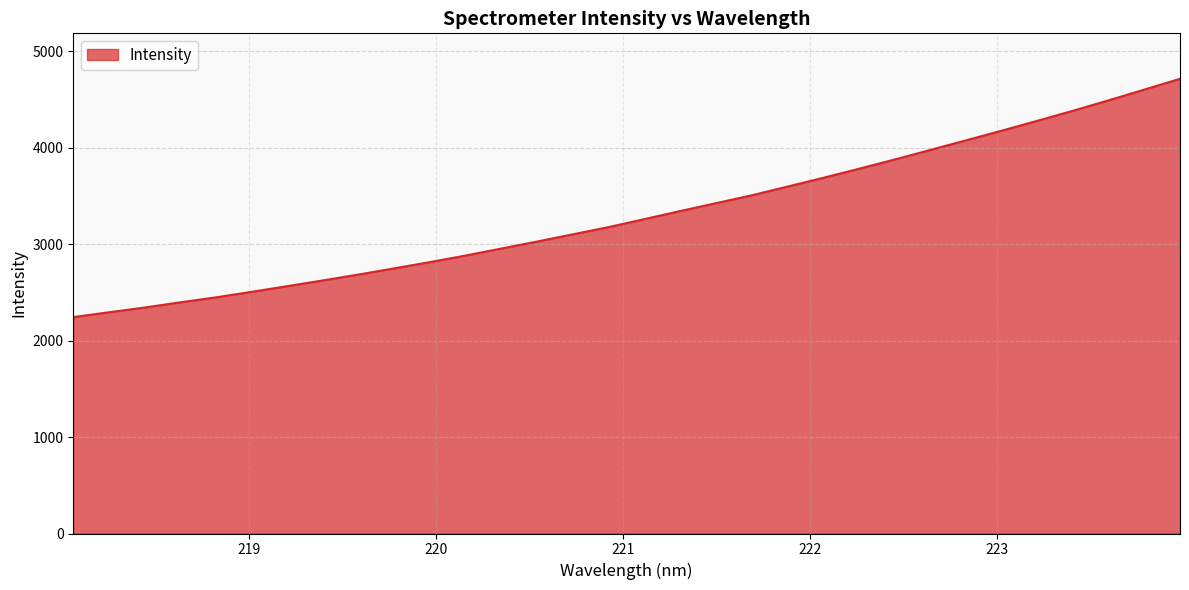

Reading left to right, transcribe all the data shown in this chart.

2244.9	2295.1	2344.2	2398.4	2450.0	2507.3	2566.8	2626.0	2687.5	2751.7	2816.7	2884.7	2957.3	3030.0	3104.8	3179.7	3262.4	3345.8	3427.2	3508.6	3599.0	3689.9	3783.7	3879.7	3978.7	4078.4	4178.7	4281.3	4385.4	4493.6	4604.9	4716.7